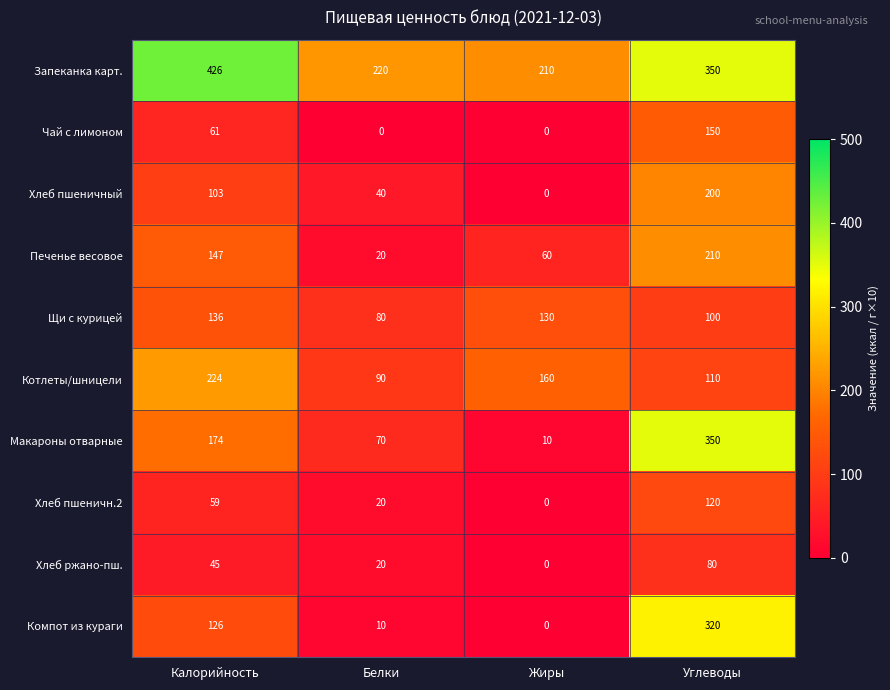

What is the maximum value shown in the chart?

426